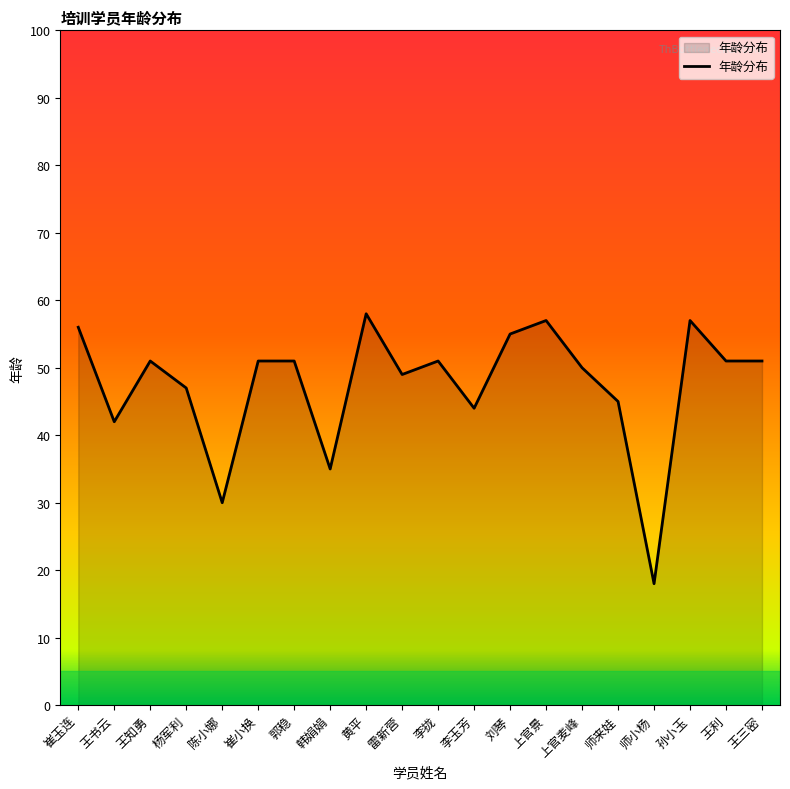

Approximately how many times larger is the value at 雷新营 compared to 王三密?

1.0